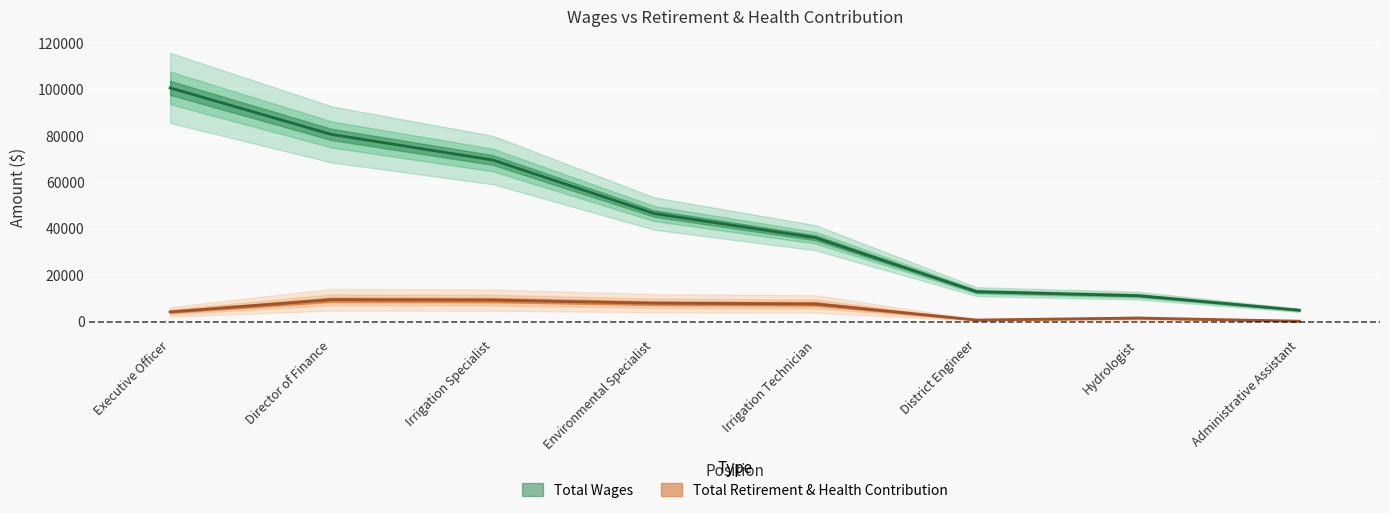

What is the total value across all series at Irrigation Technician?

43671